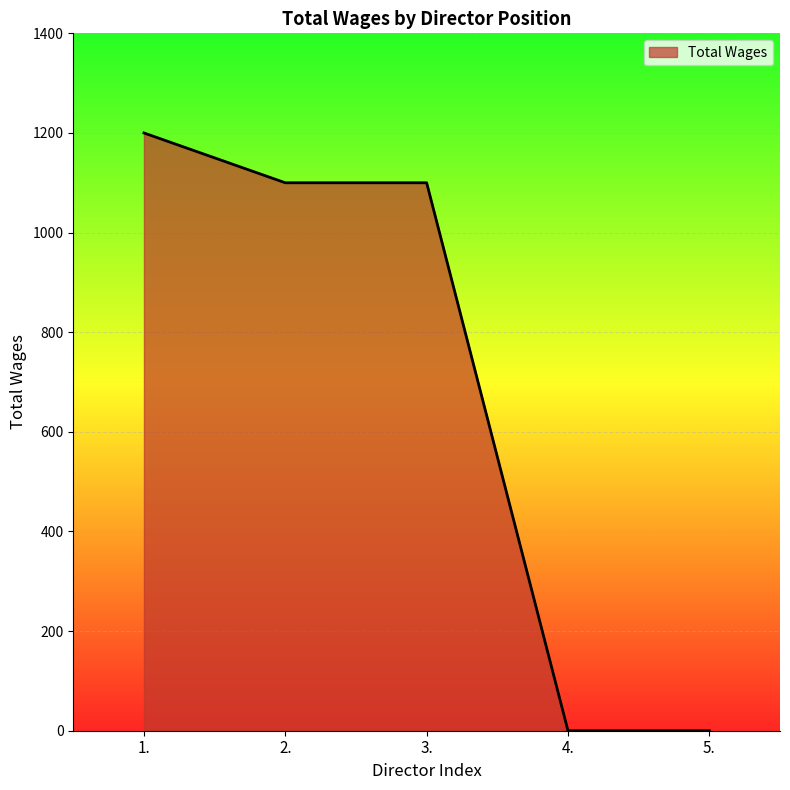

What is the difference between the maximum and second lowest values?

1200